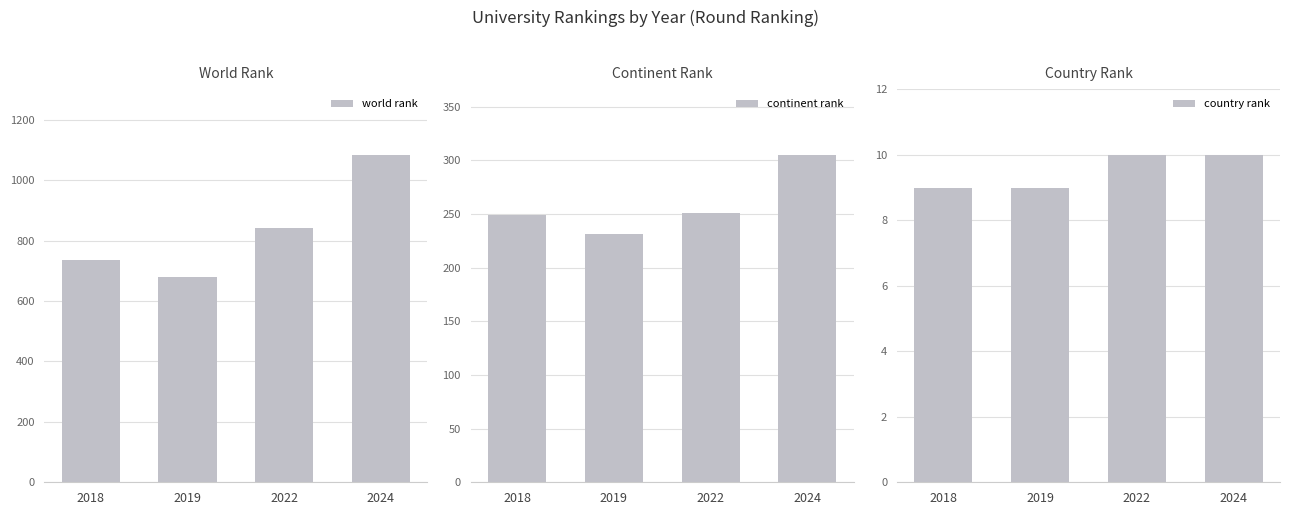

What are all the series names shown in the legend?

world rank, continent rank, country rank